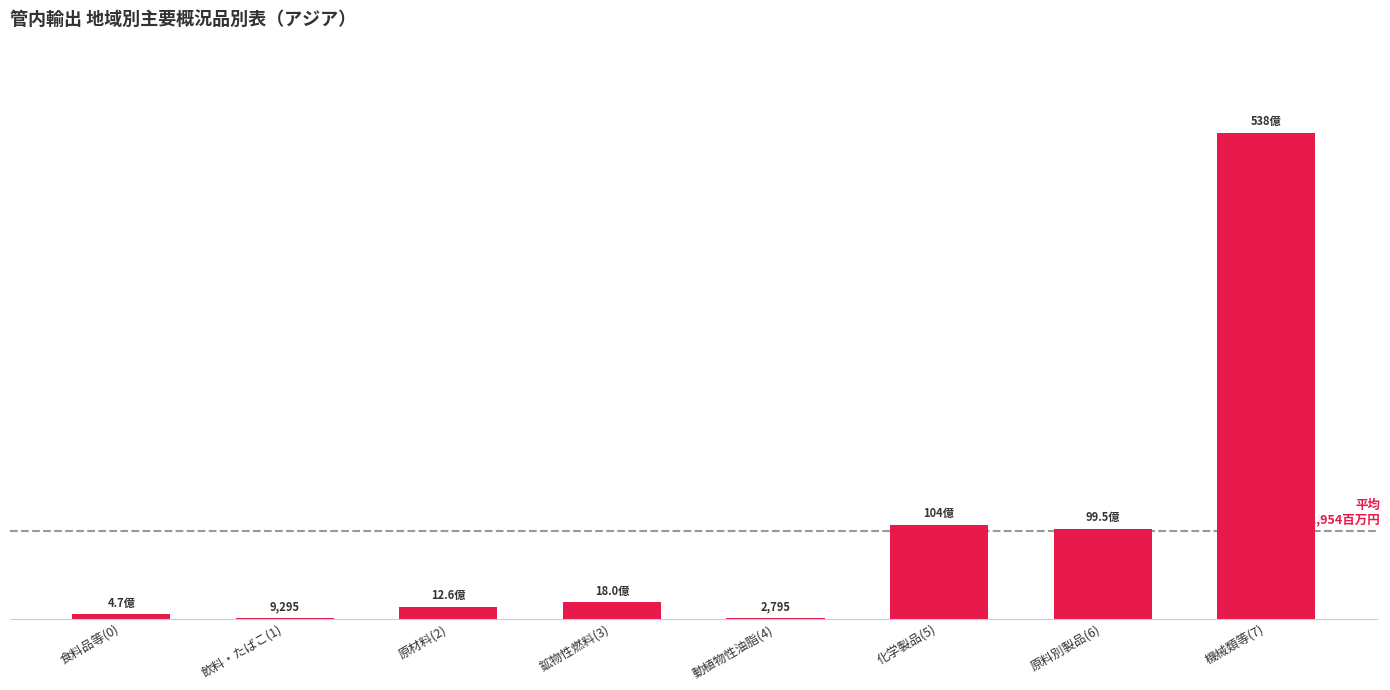

What is the average value?

971954.4